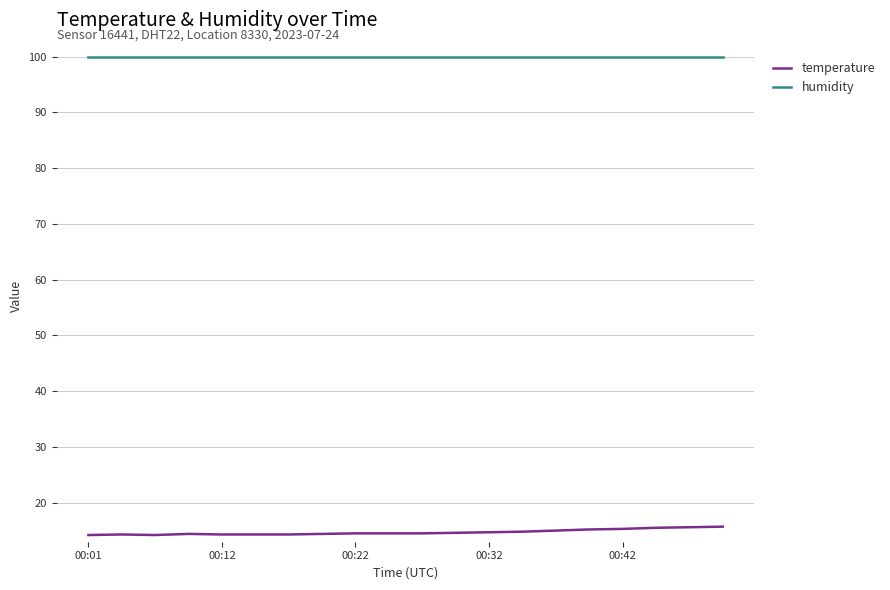

Which series has the largest total across all categories?

humidity